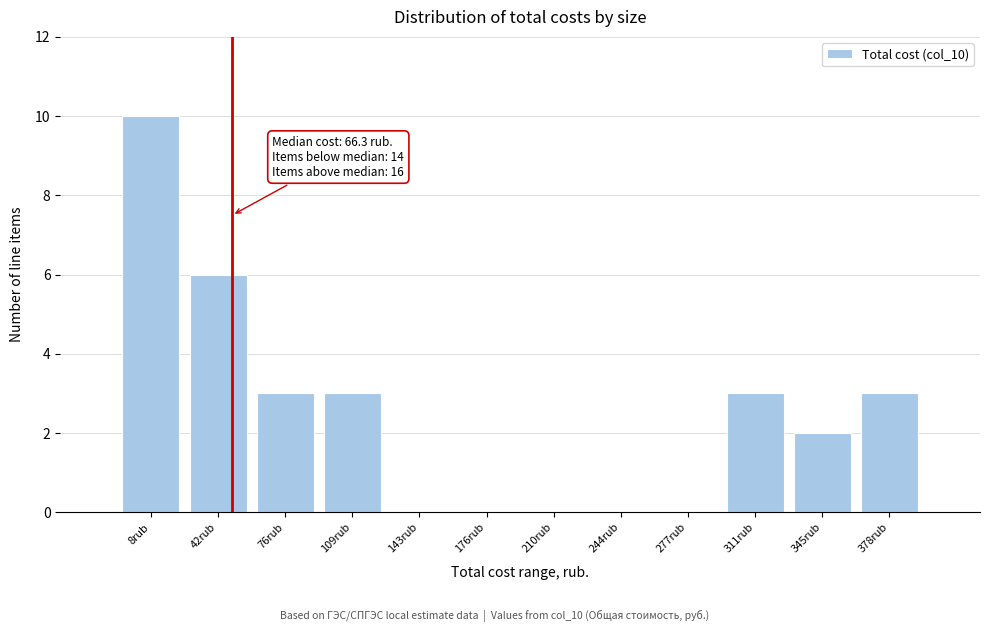

Reading right to left, list all the values displayed in this chart.

378rub=3	345rub=2	311rub=3	277rub=0	244rub=0	210rub=0	176rub=0	143rub=0	109rub=3	76rub=3	42rub=6	8rub=10